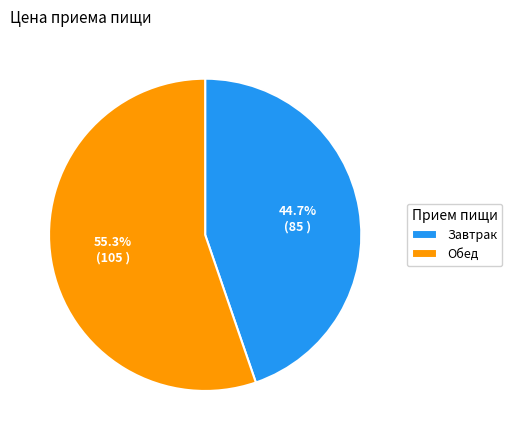

To the nearest percent, what portion does Завтрак represent?

45%